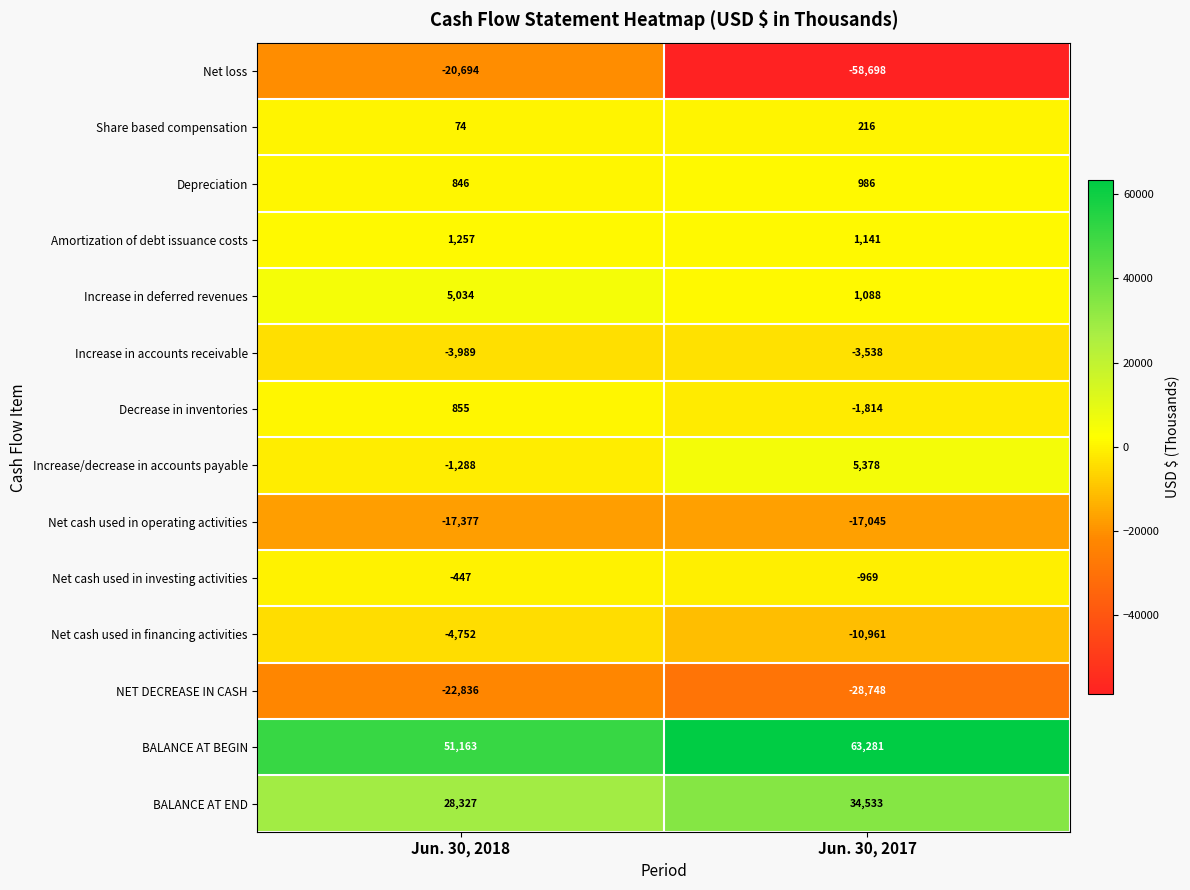

Which series has the largest total across all categories?

BALANCE AT BEGIN